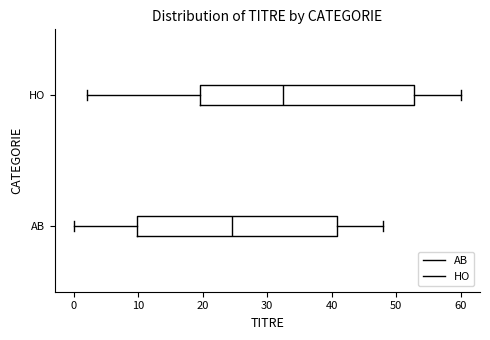

Comparing the boxes themselves (not the whiskers), which one is the widest?

HO